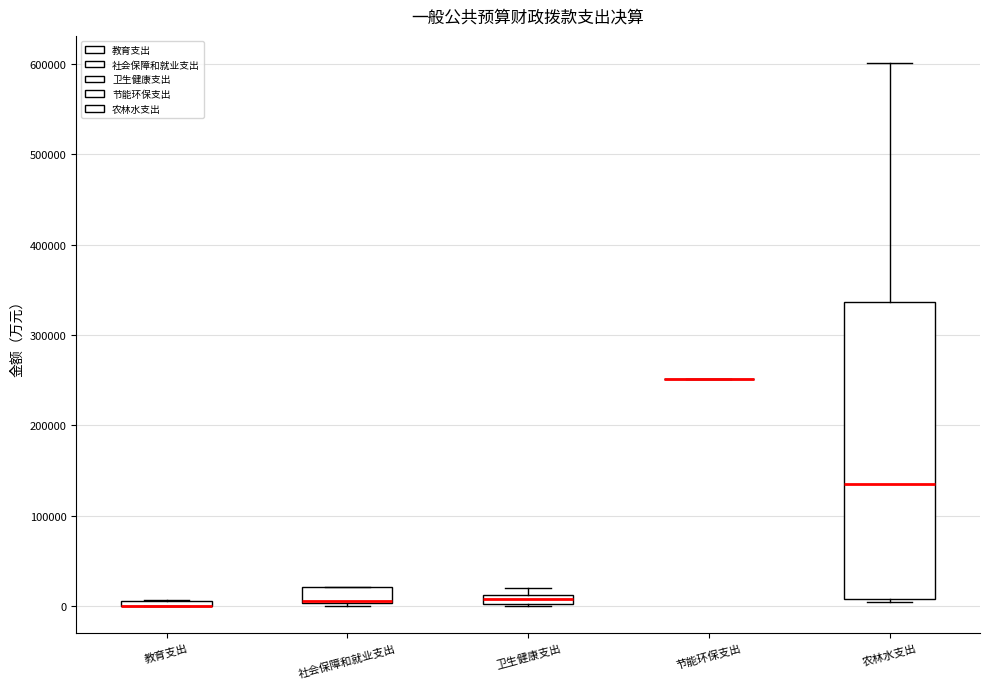

Which box is the tallest, from its lower edge to its upper edge?

农林水支出